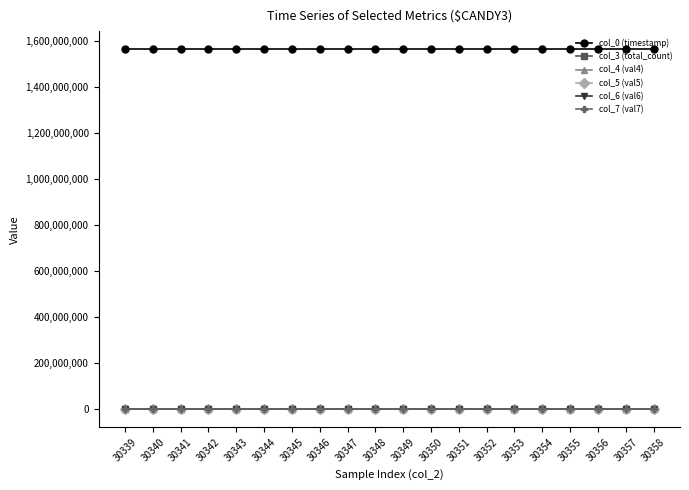

True or false: col_3 (total_count) and col_0 (timestamp) cross at least once.

False